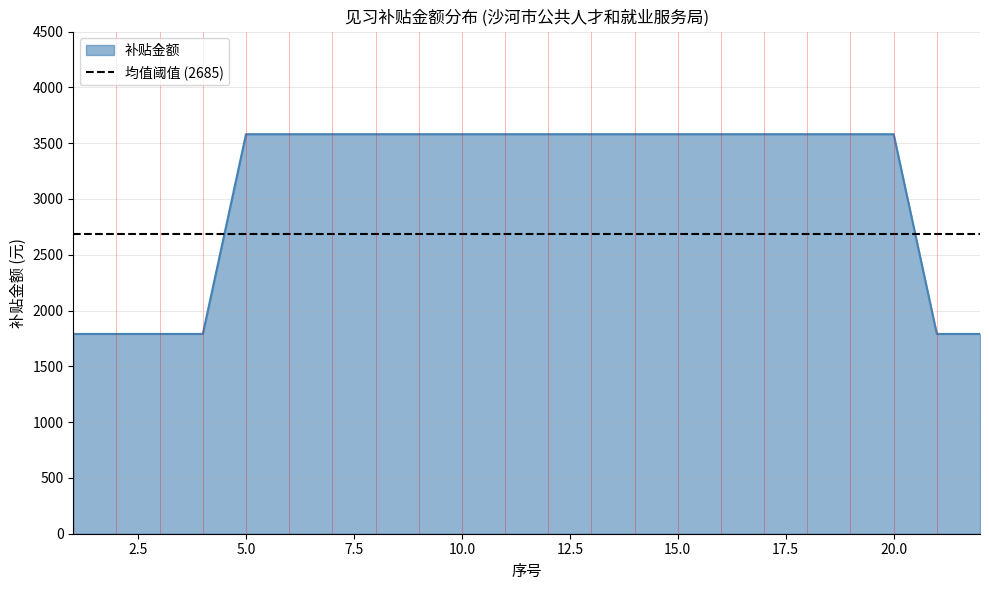

At which category does the chart reach its peak across all series?

5